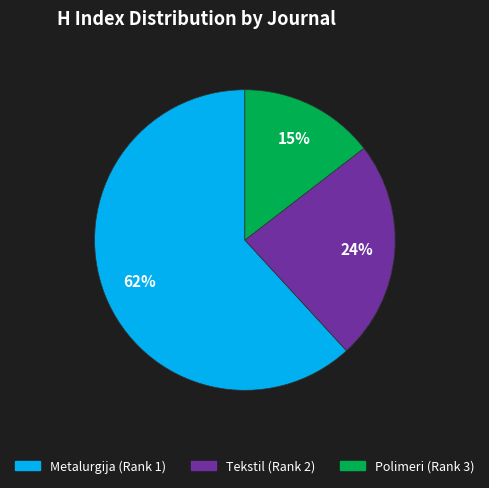

To the nearest percent, what portion does Tekstil (Rank 2) represent?

24%